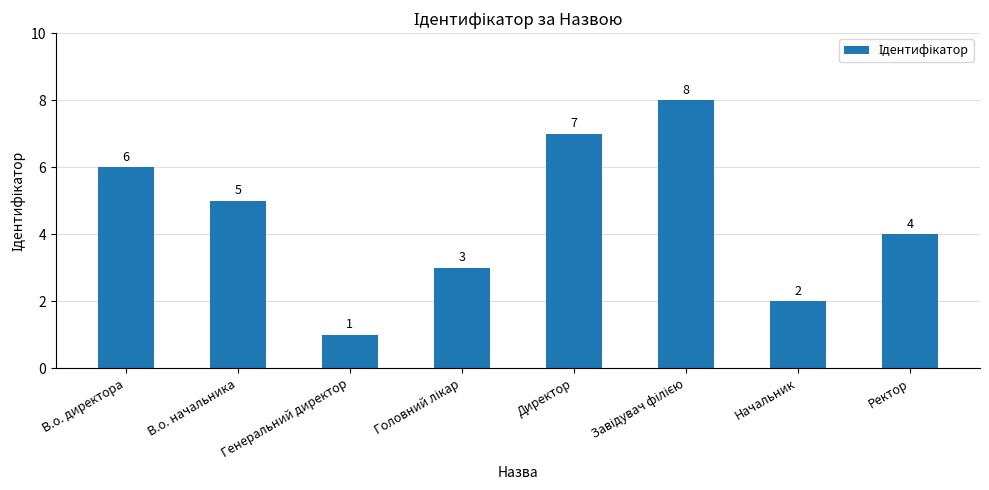

Which has a higher value, Начальник or В.о. директора?

В.о. директора